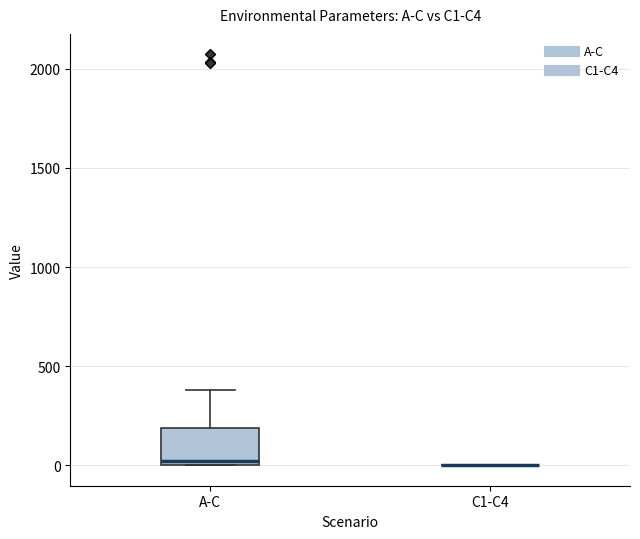

Where does the upper whisker of the box for A-C end on the y-axis? The values are not printed on the chart, so give them approximately, as read against the axis.

400